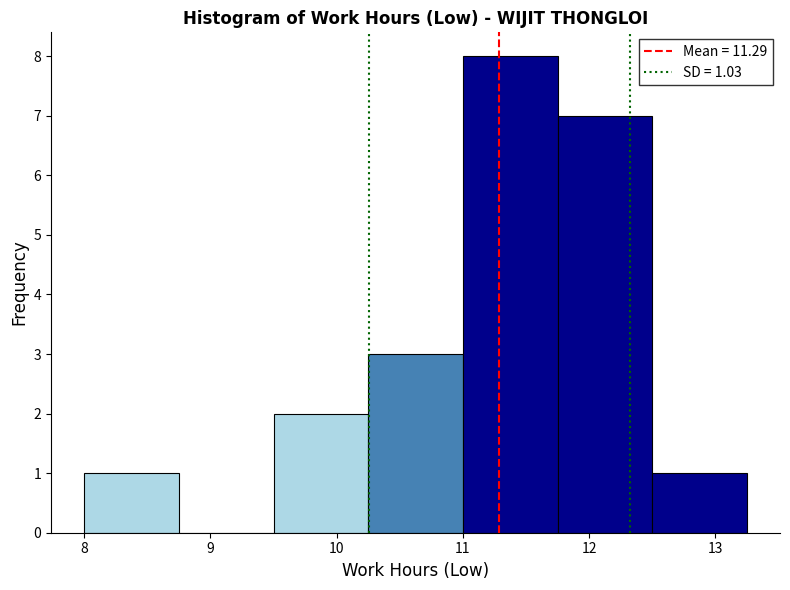

Over which range of the x-axis is the bar tallest?

11.00 to 11.75